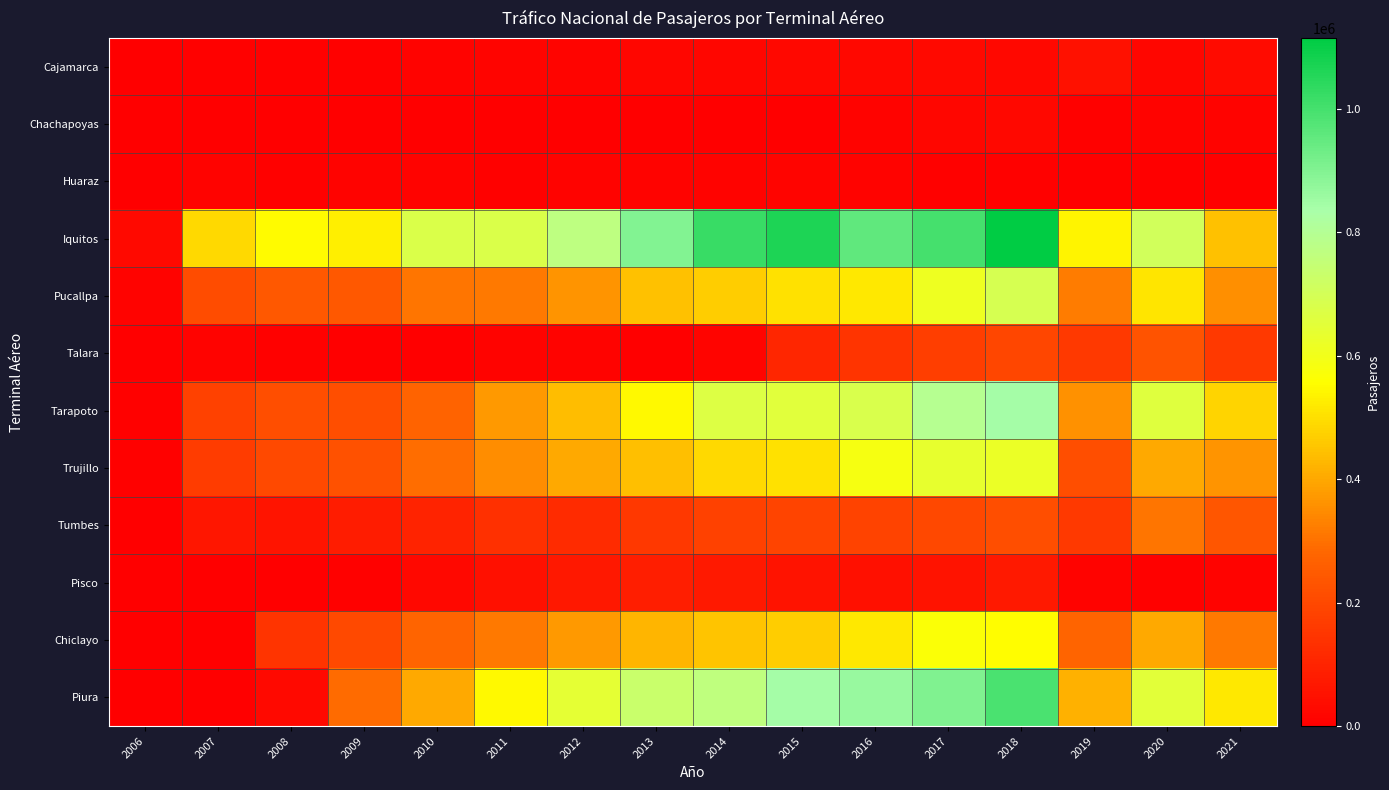

Rank the series by their maximum value, from lowest to highest.

Huaraz, Chachapoyas, Cajamarca, Pisco, Talara, Tumbes, Chiclayo, Trujillo, Pucallpa, Tarapoto, Piura, Iquitos